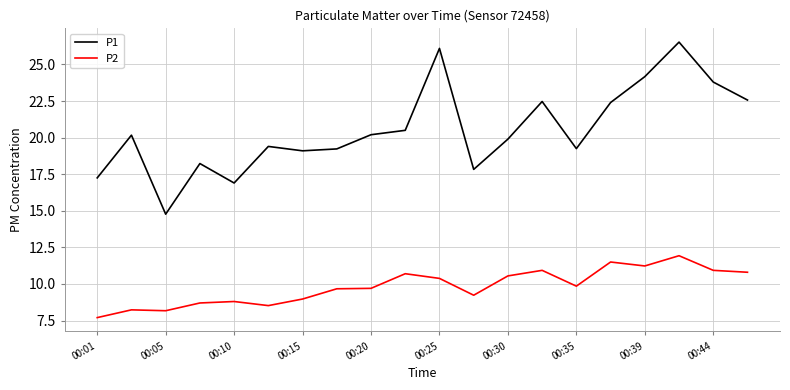

How many distinct data groups are displayed?

2